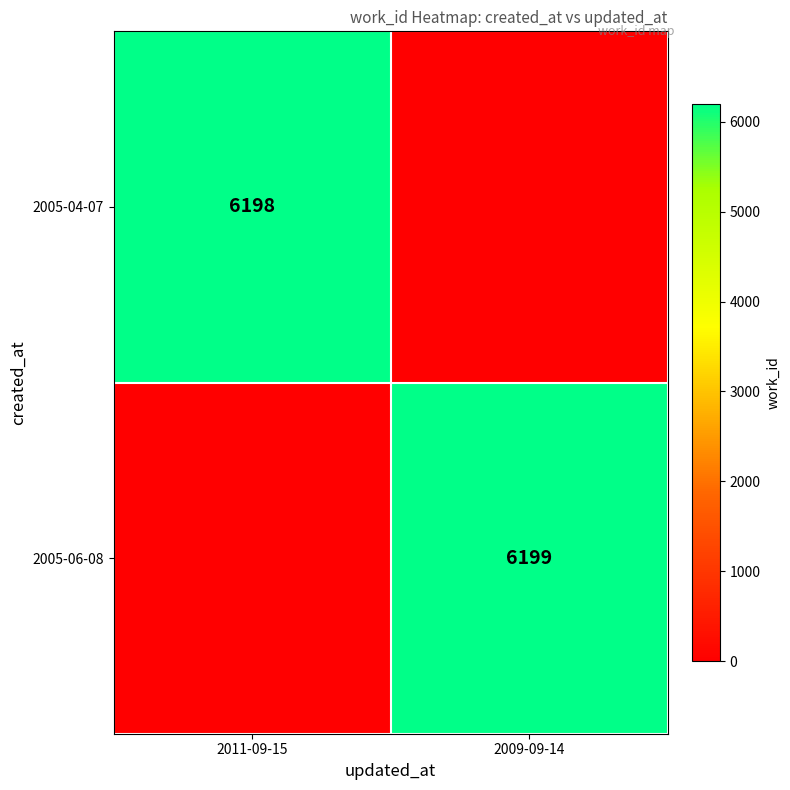

What is the difference between the highest and lowest values at 2011-09-15?

6198